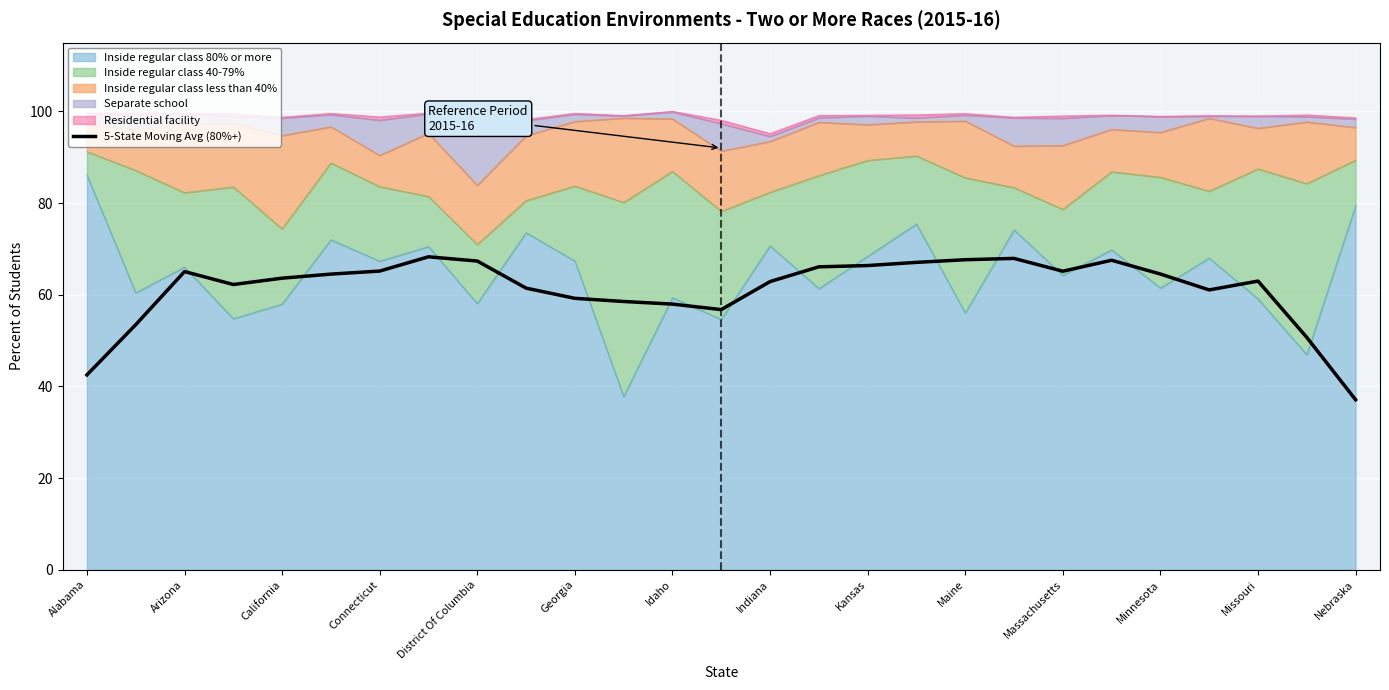

The chart shows a value of 58.0 at Idaho. True or false?

True